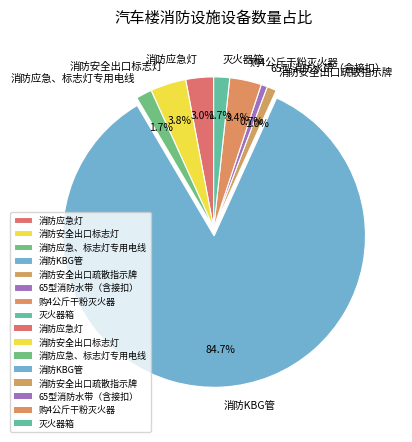

What is the largest slice in the pie chart?

消防KBG管